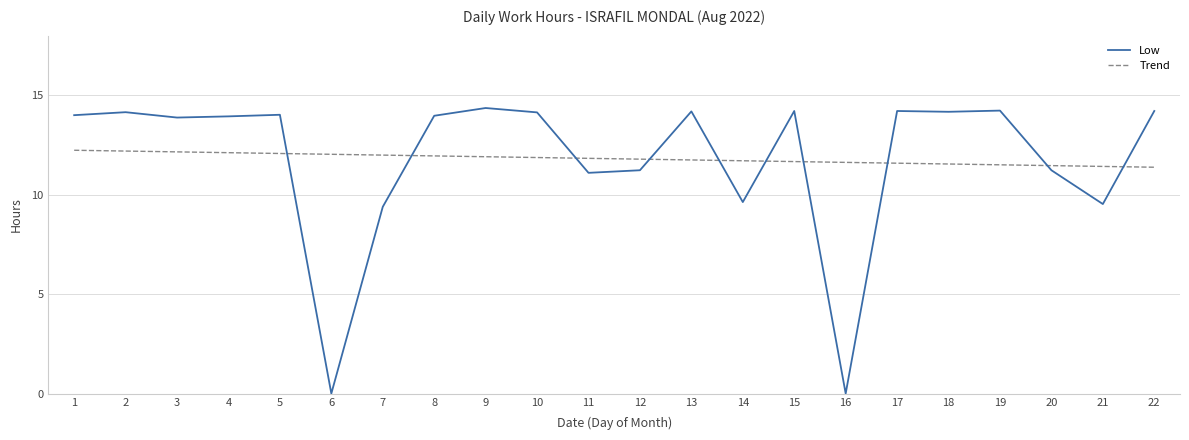

Which series ends up on top after the final intersection of Low and Trend?

Low